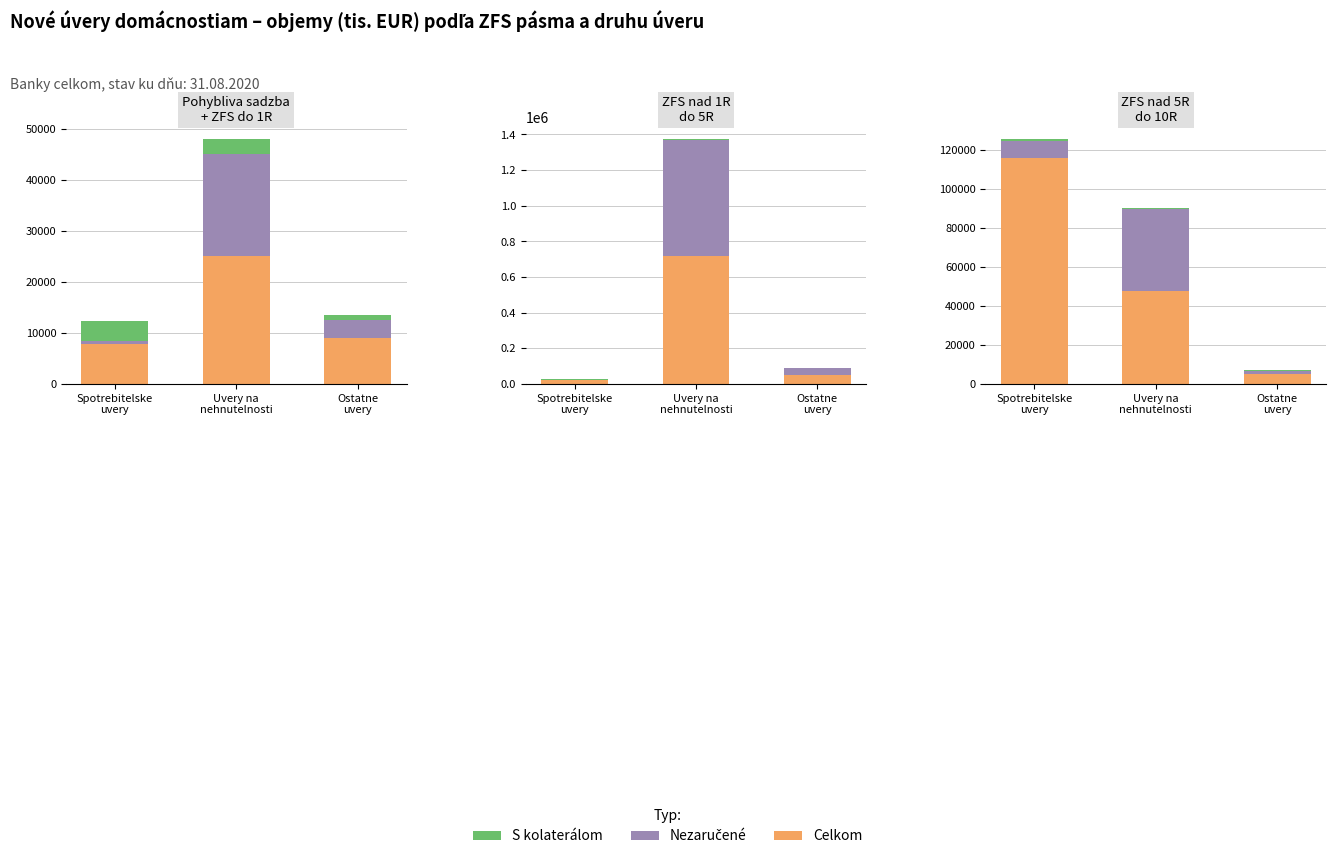

Which series has the widest spread of values?

Yes